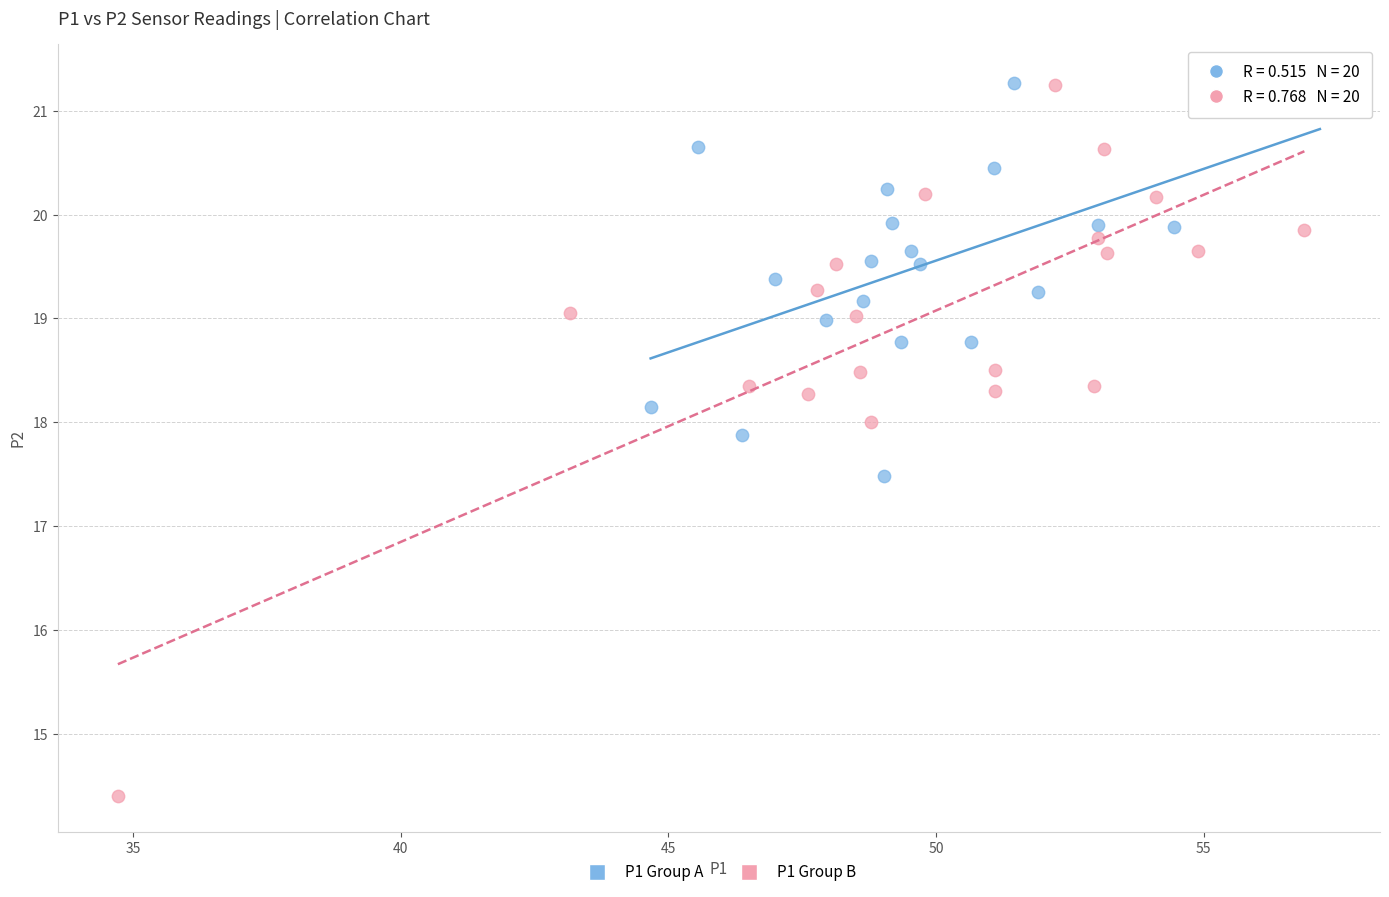

Which series contains the lowest Y value?

P1 Group B